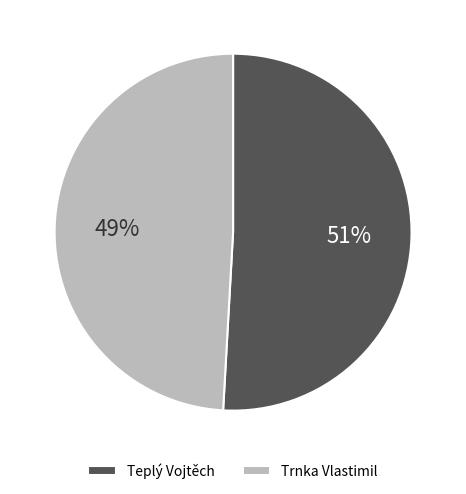

What percentage is the Teplý Vojtěch slice, to the nearest percent?

51%